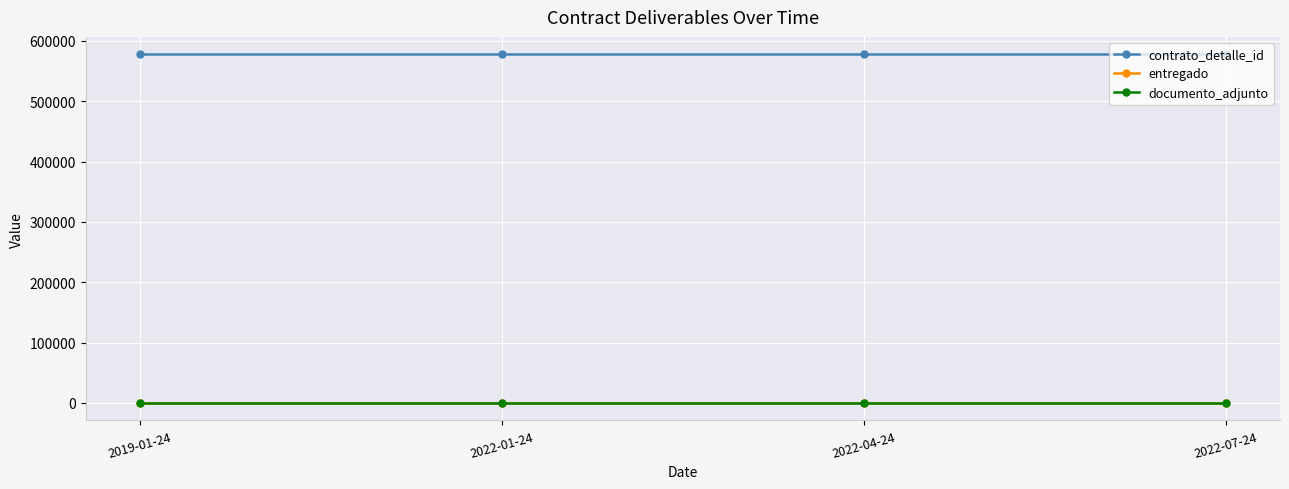

Is the value of documento_adjunto at 2022-04-24 greater than the value of entregado at 2022-04-24?

No